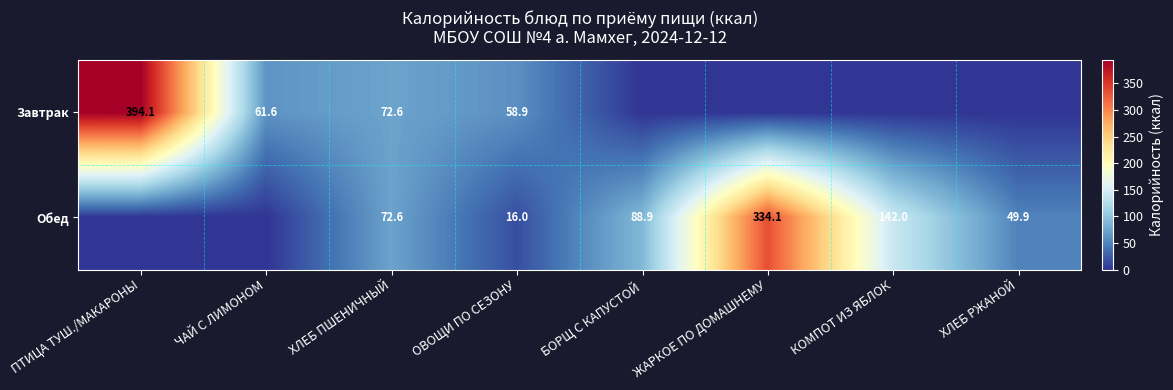

What is the difference between the Обед values at КОМПОТ ИЗ ЯБЛОК and ХЛЕБ ПШЕНИЧНЫЙ?

69.4